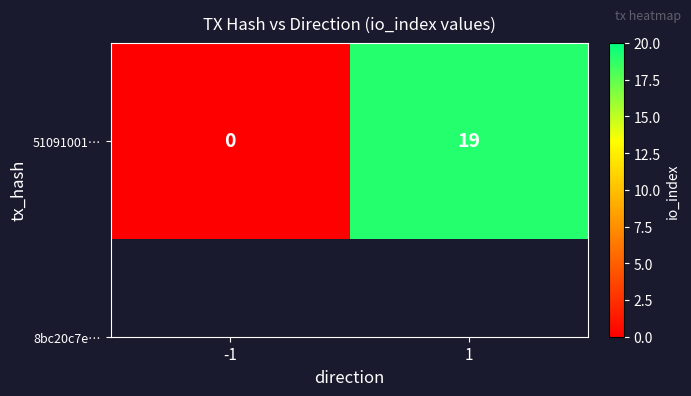

How many values are between 0 and 19?

2